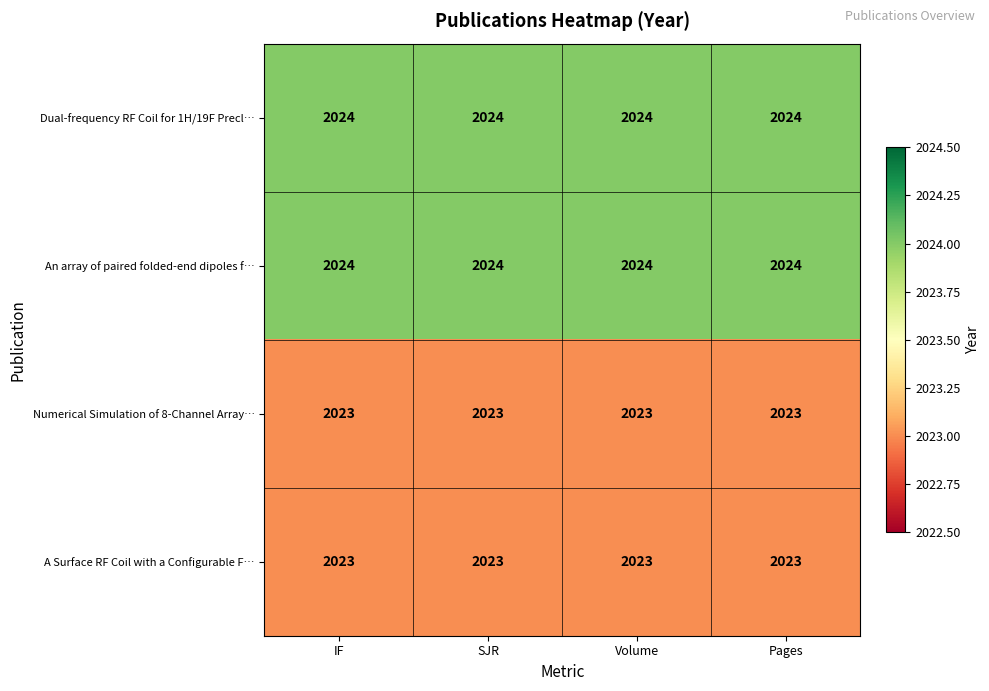

The Numerical Simulation of 8-Channel Array… series shows 2023 at IF. True or false?

True